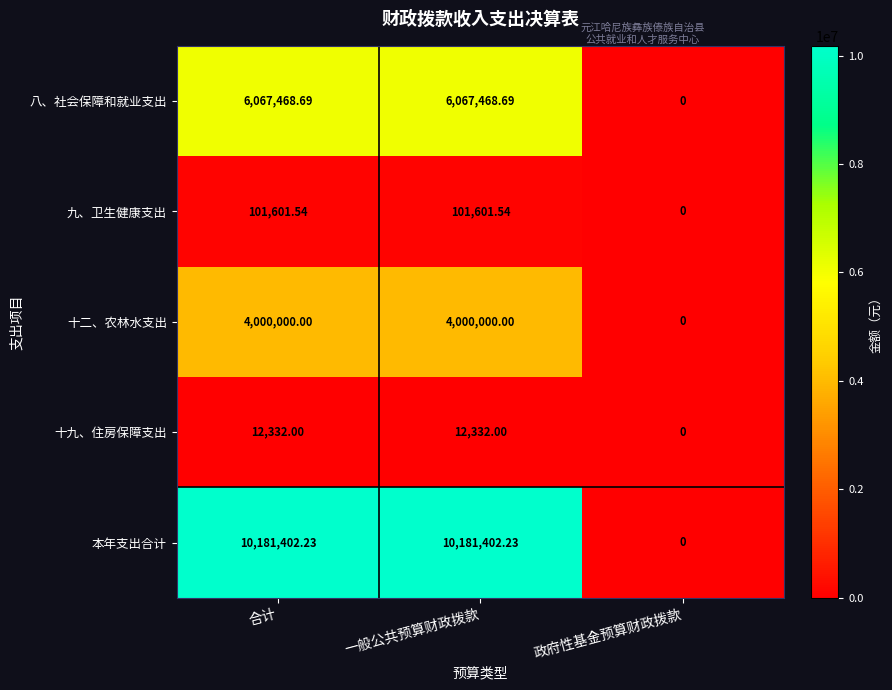

At which category does the chart reach its minimum across all series?

政府性基金预算财政拨款